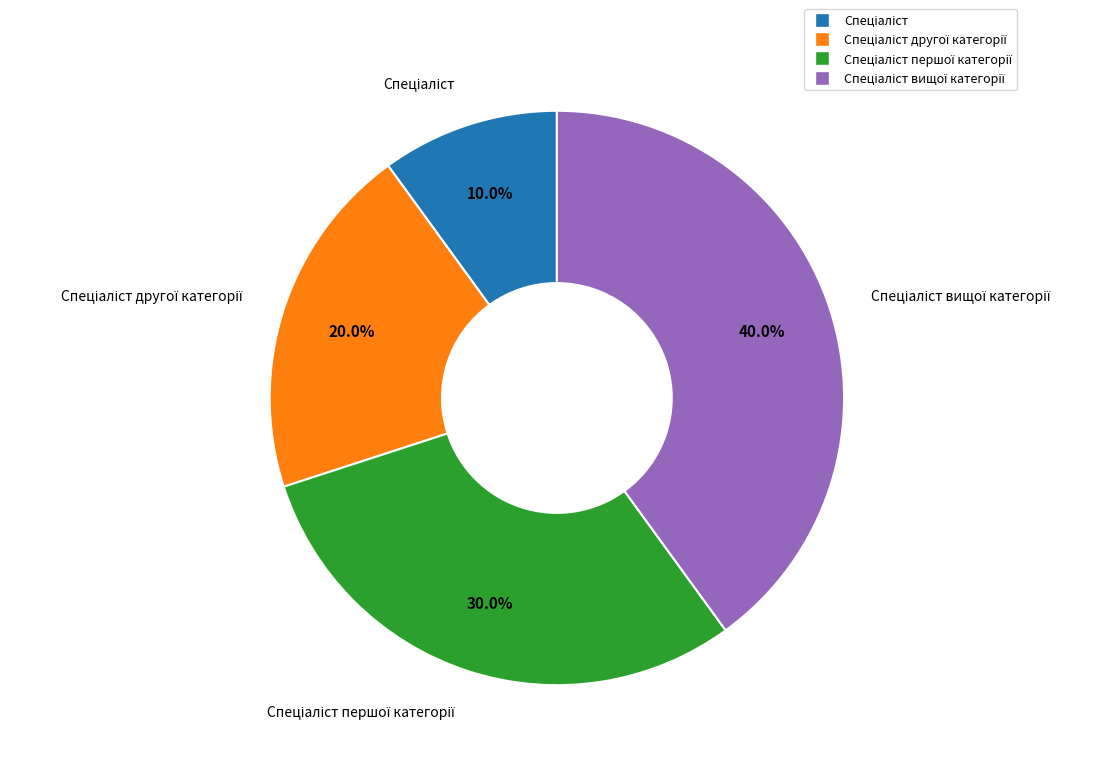

Is there any slice that represents more than half of the pie?

No